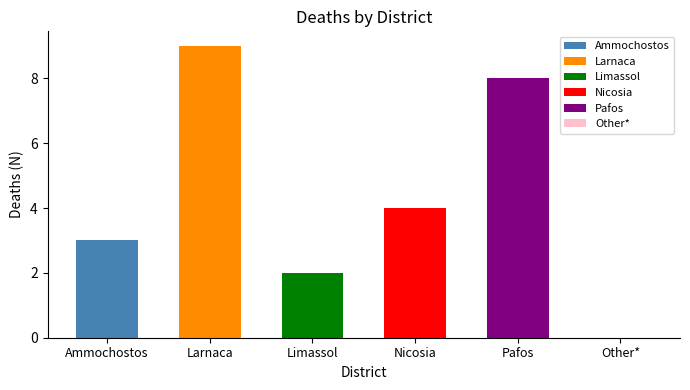

How many positive values are there?

5